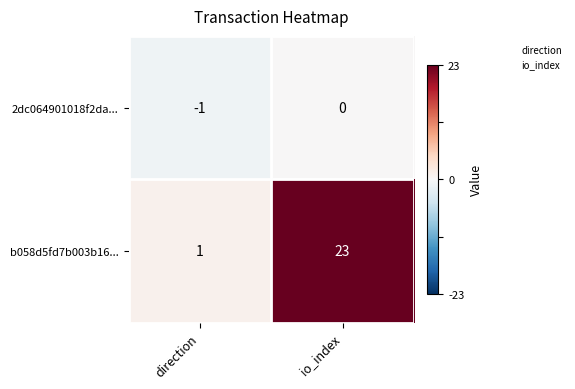

Reading left to right, what are all the values shown in this chart?

2dc064901018f2da...: direction=-1	io_index=0
b058d5fd7b003b16...: direction=1	io_index=23